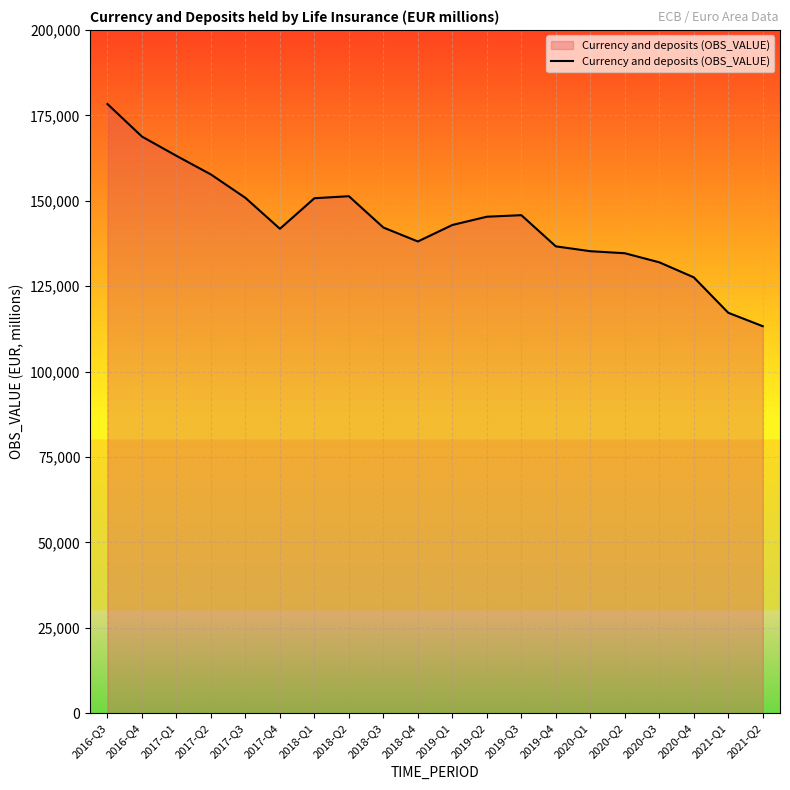

What is the difference between the maximum and minimum values?

65033.3